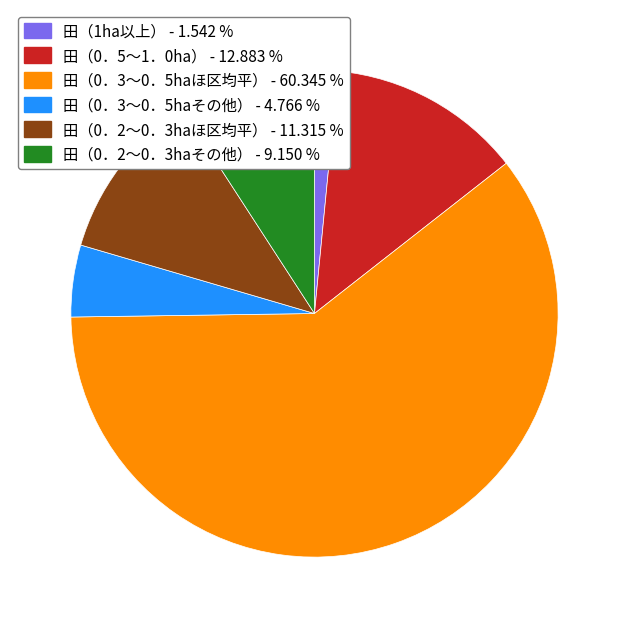

Does any single category account for the majority?

Yes